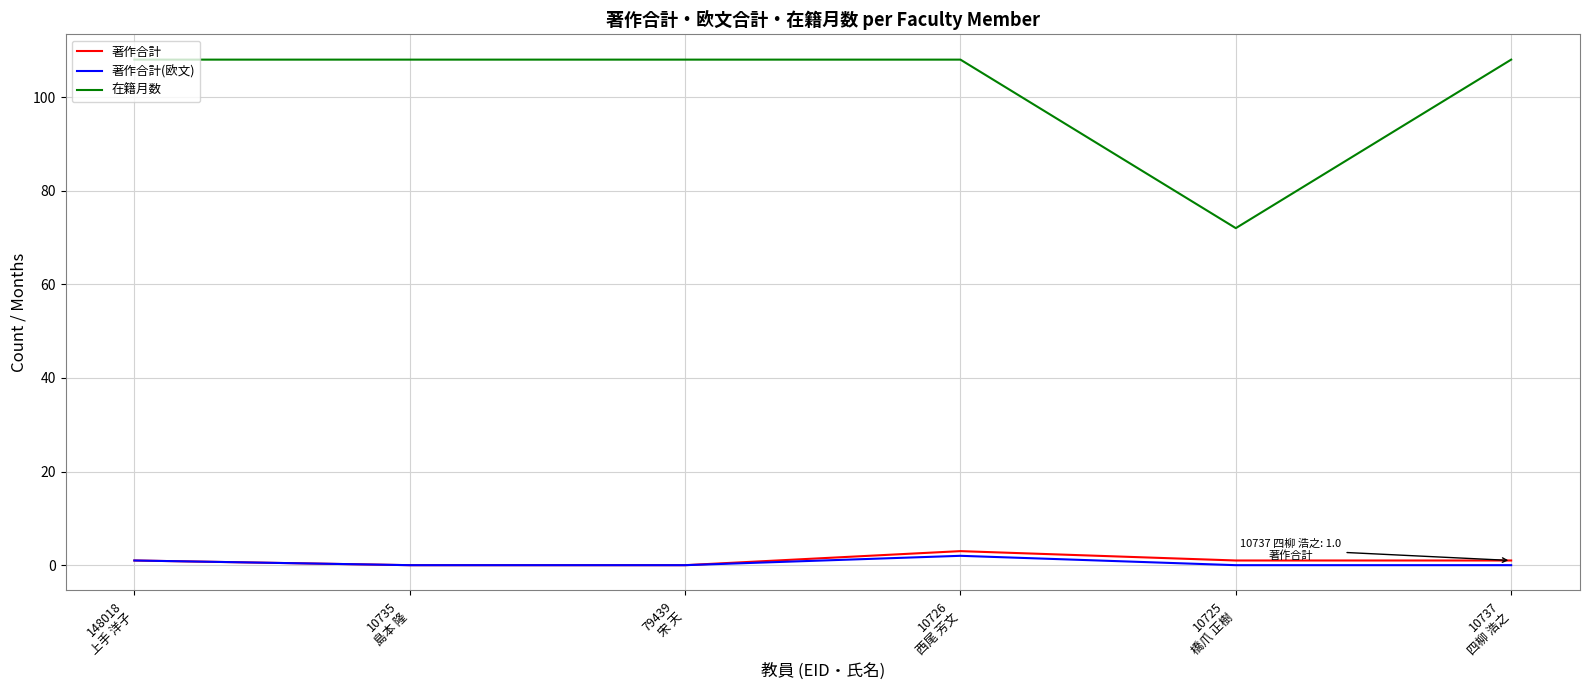

What is the highest value of the 在籍月数 series?

108